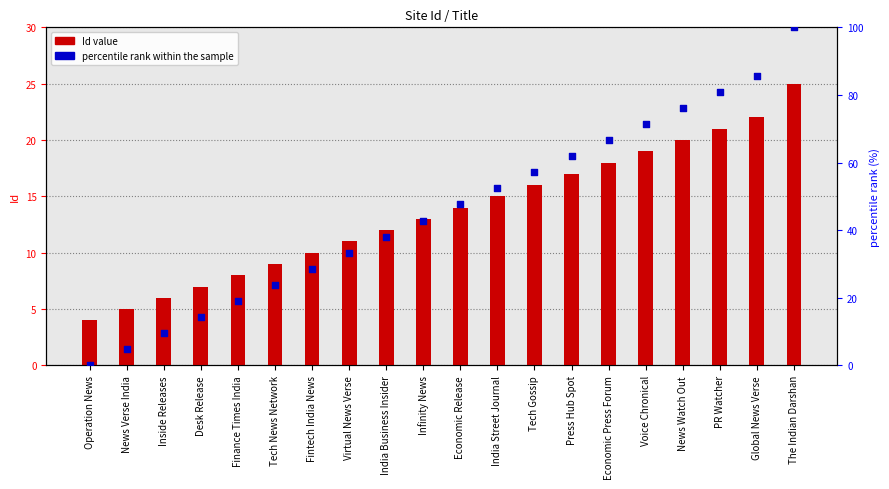

What is the total value across all series at Finance Times India?

27.0